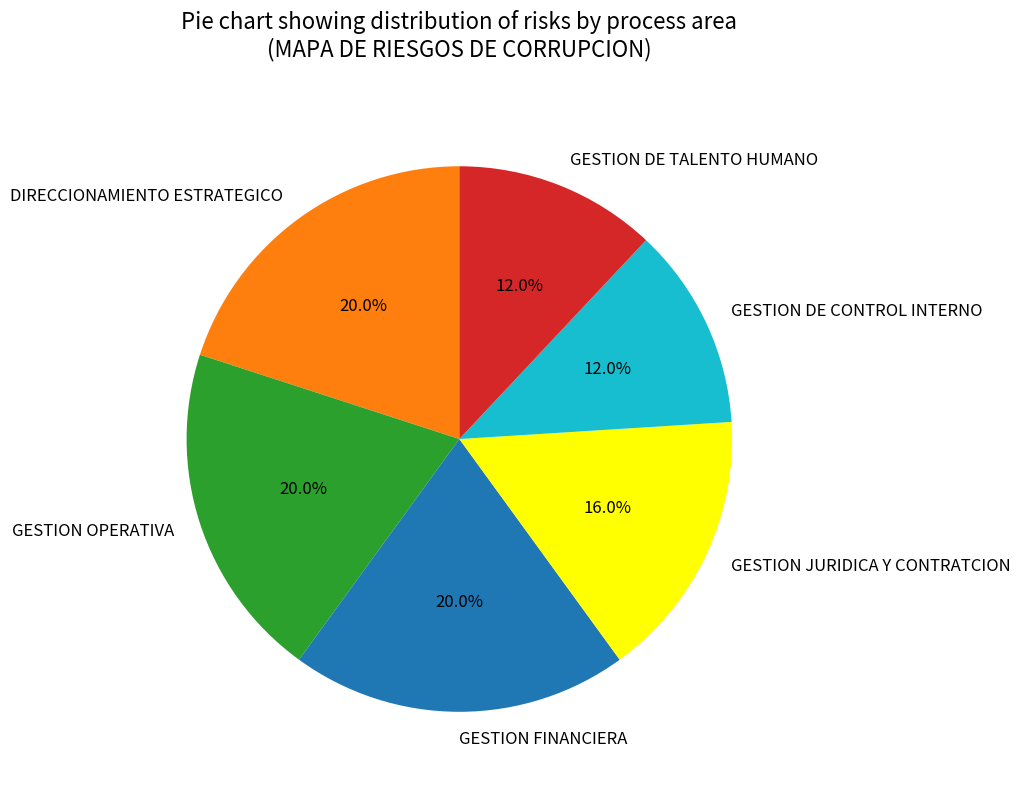

True or false: DIRECCIONAMIENTO ESTRATEGICO accounts for 20% of the total.

True